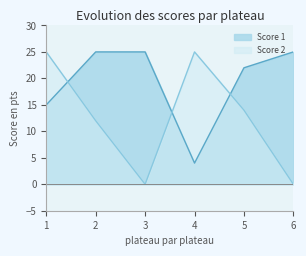

List the series in order of their overall mean, highest first.

Score 1, Score 2